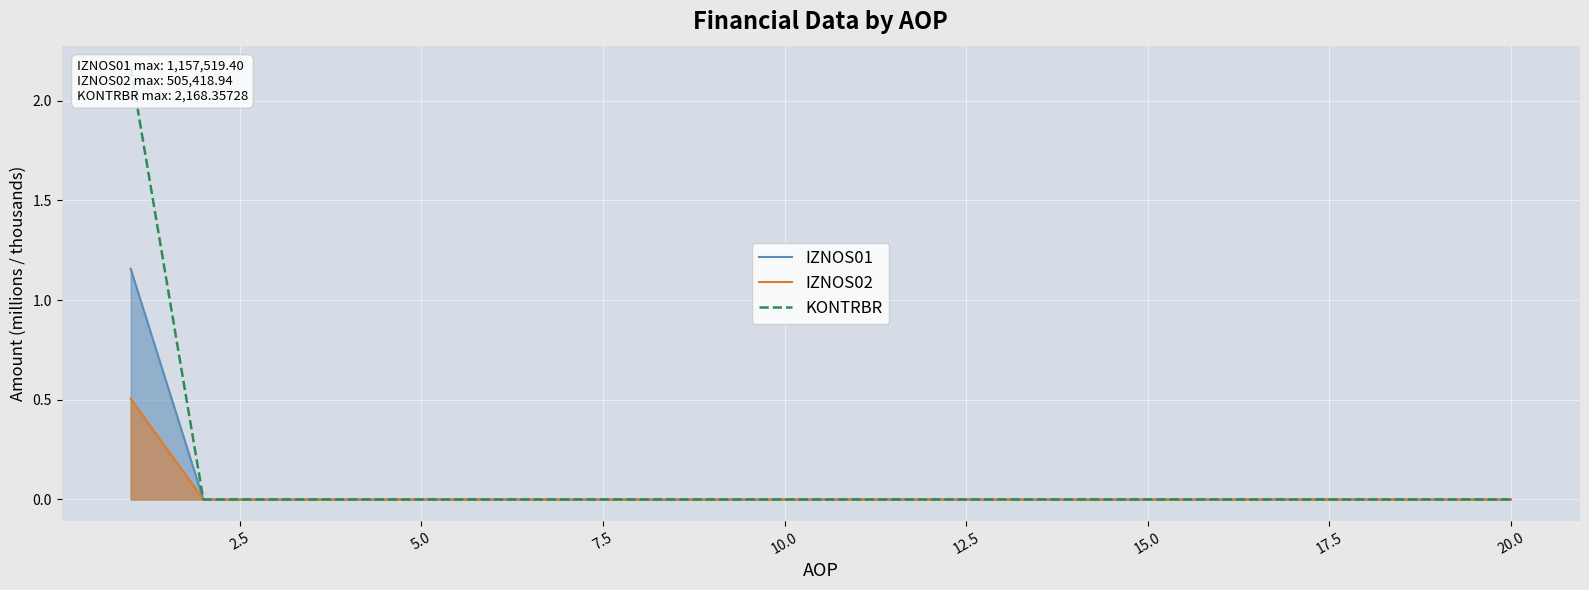

Where is IZNOS02 nearest to the value 0?

2.5